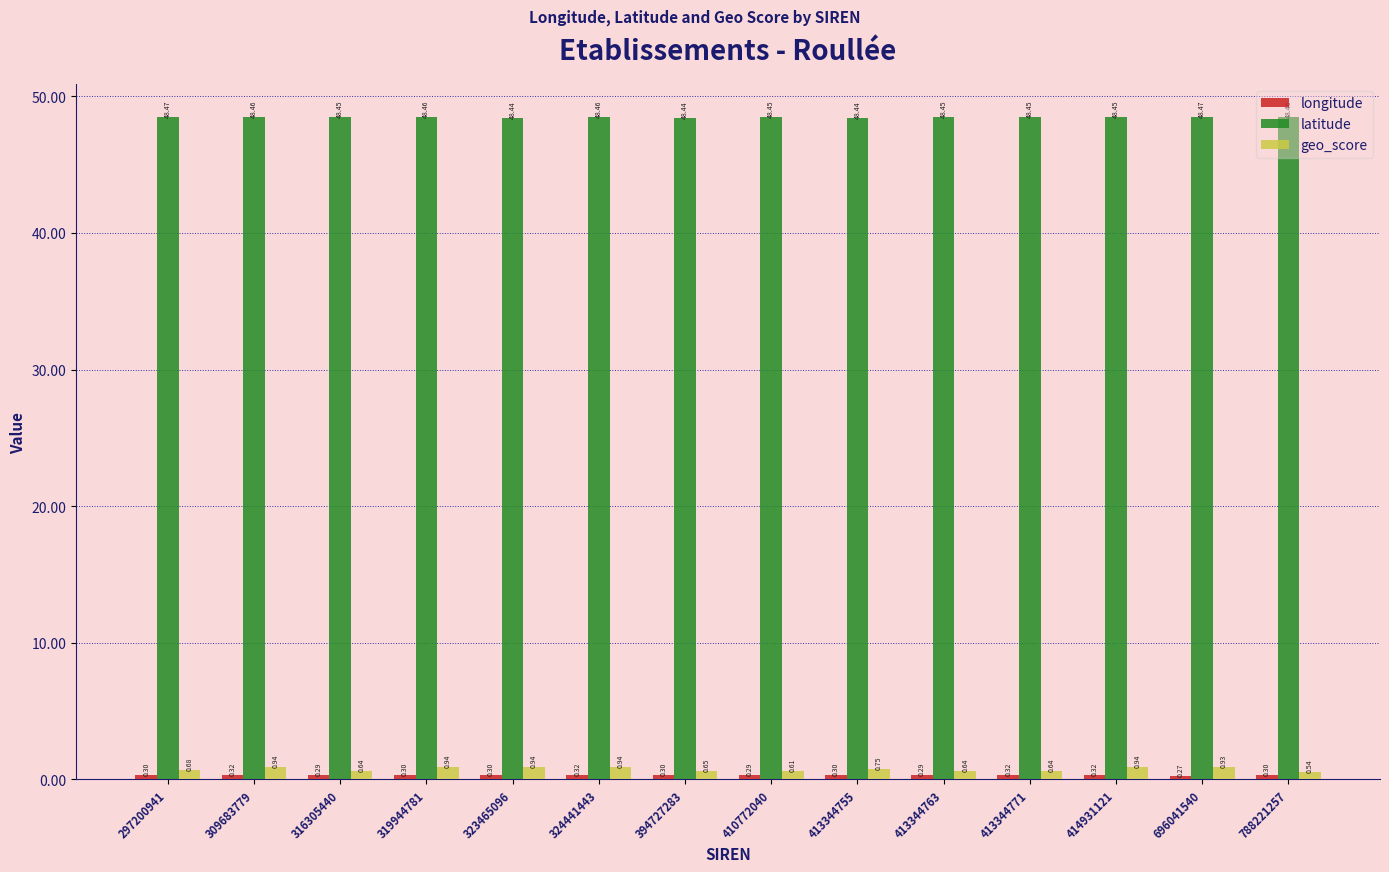

What is the spread (max minus min) of values at 297200941?

48.2